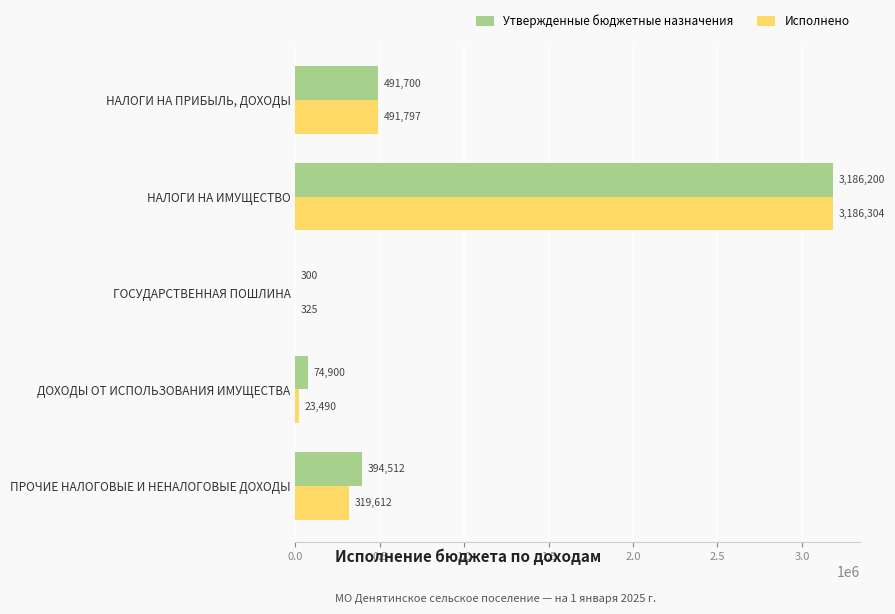

Is it true that Утвержденные бюджетные назначения equals 3186200.0 at НАЛОГИ НА ИМУЩЕСТВО?

True